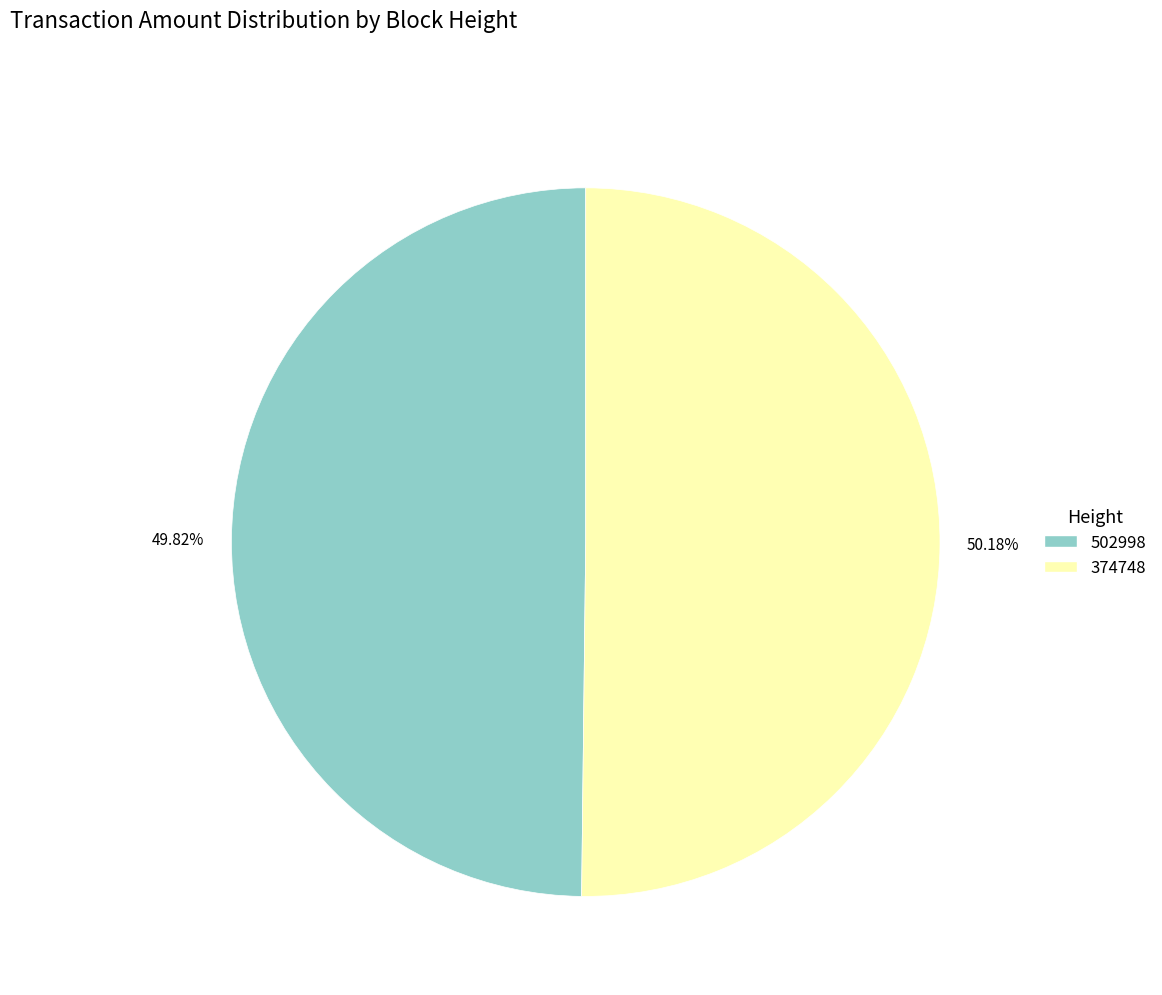

To the nearest percent, what portion does 374748 represent?

50%